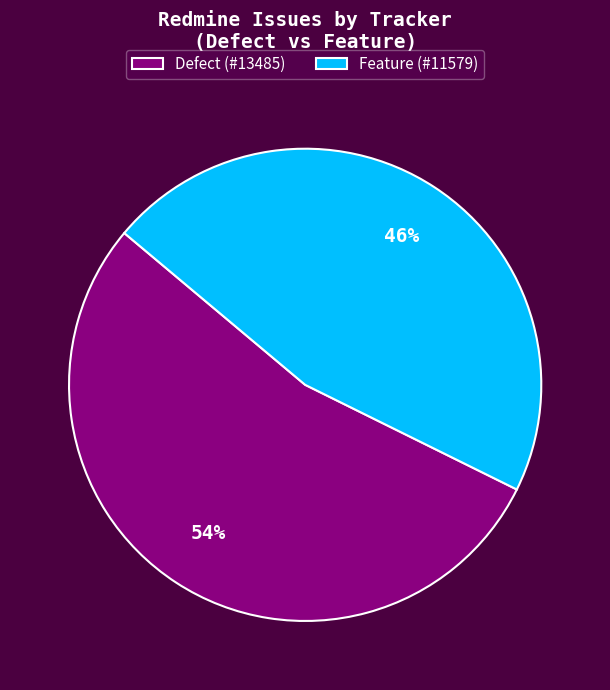

Count the number of slices in the pie.

2